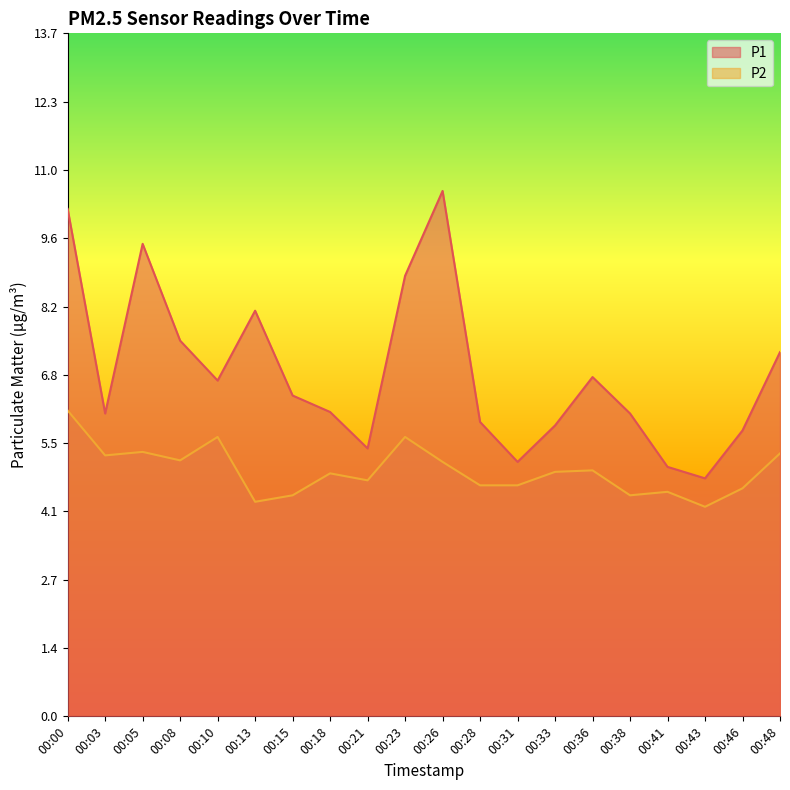

The value of P1 at 00:38 is 9.4. True or false?

False